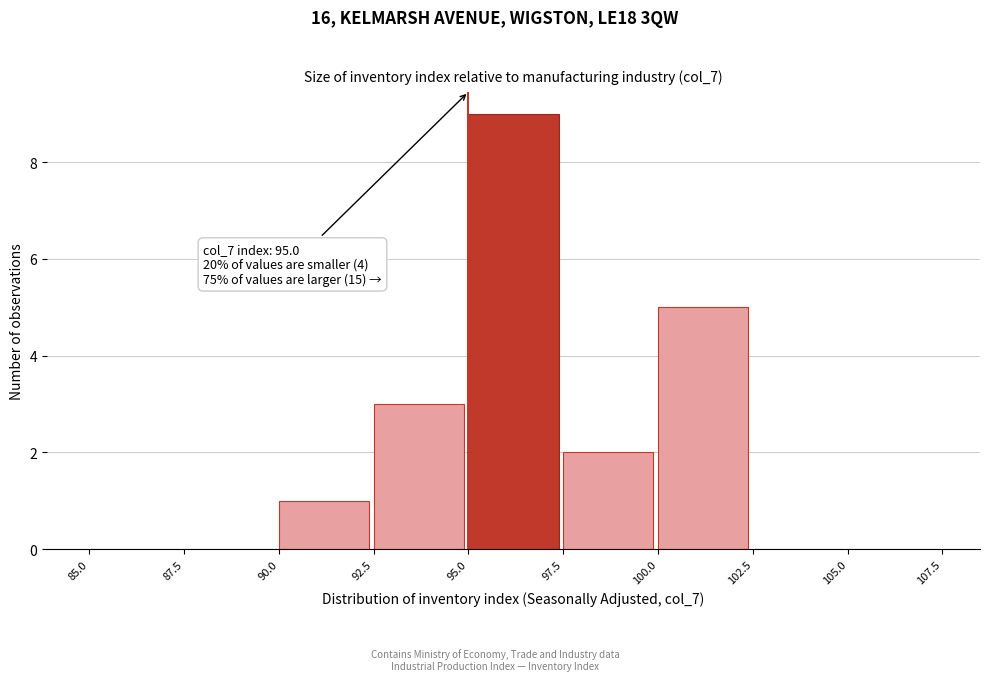

Over which range of the x-axis is the bar tallest?

95.0 to 97.5